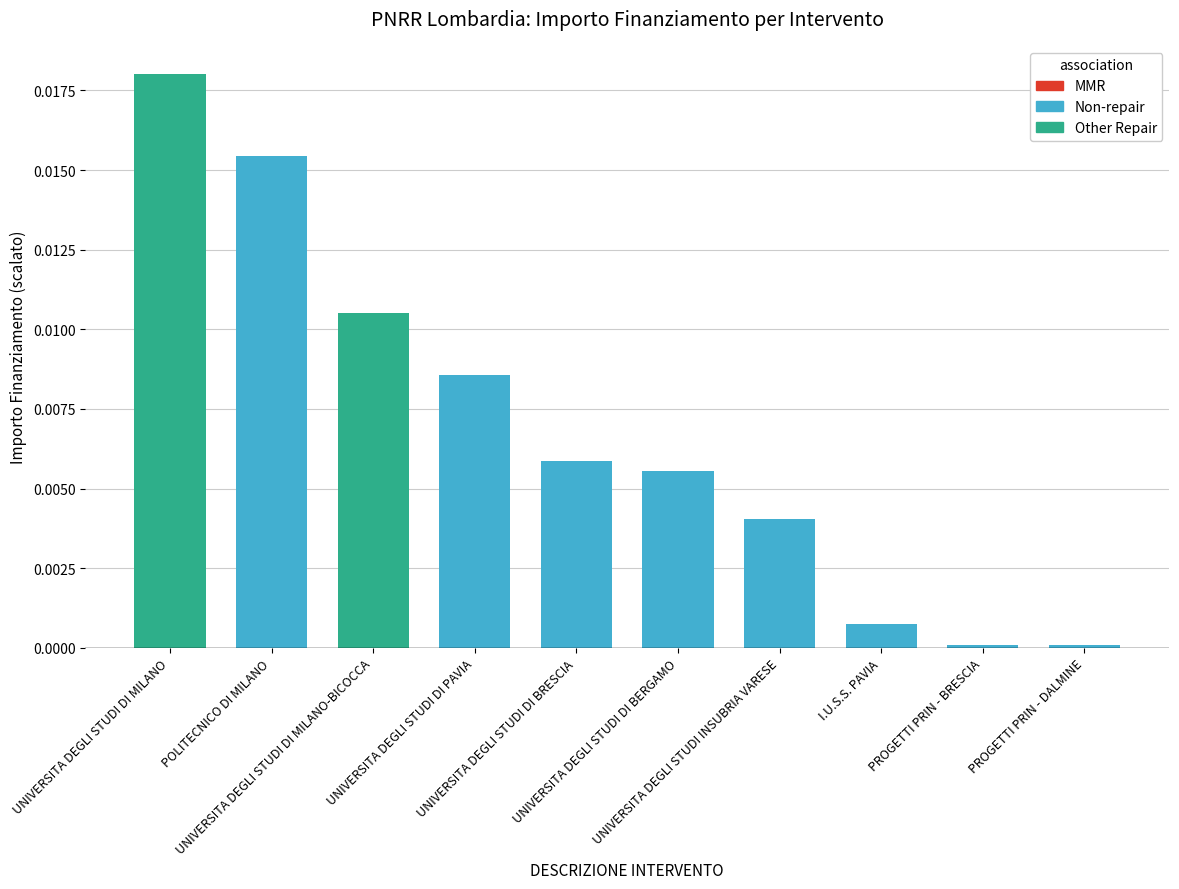

What position from the right is I.U.S.S. PAVIA?

3